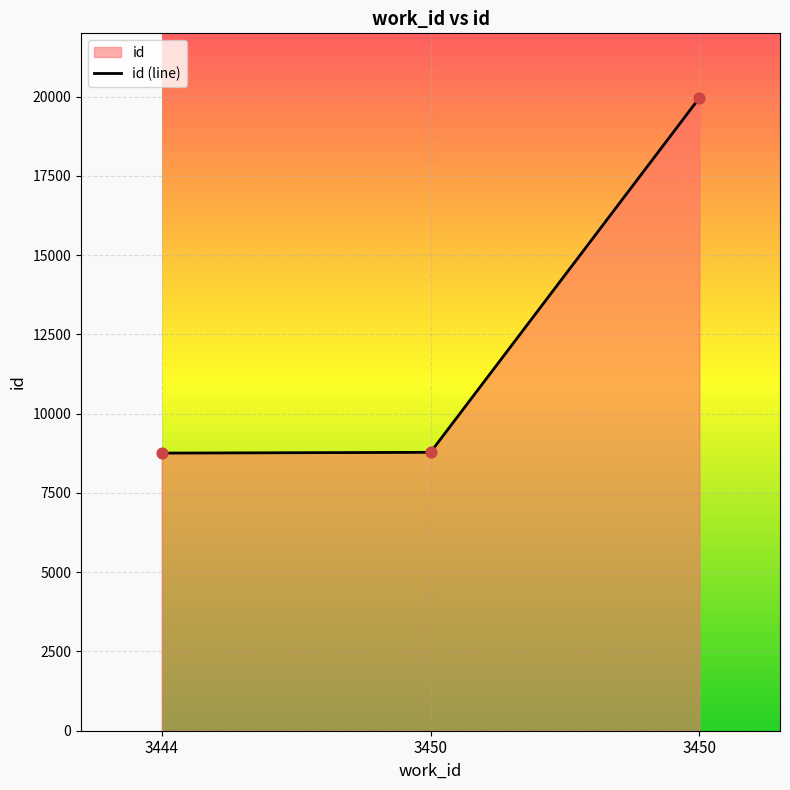

Between 3450 and 3444, which is larger?

3450